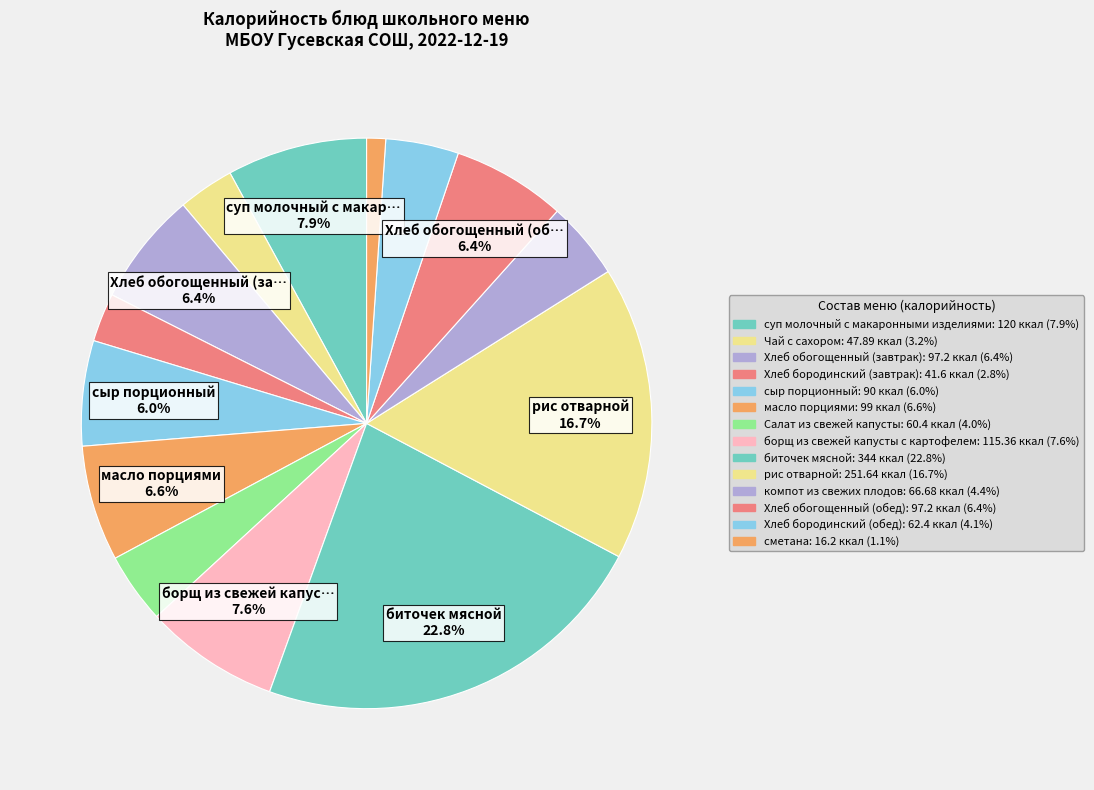

How many slices are in this pie chart?

14